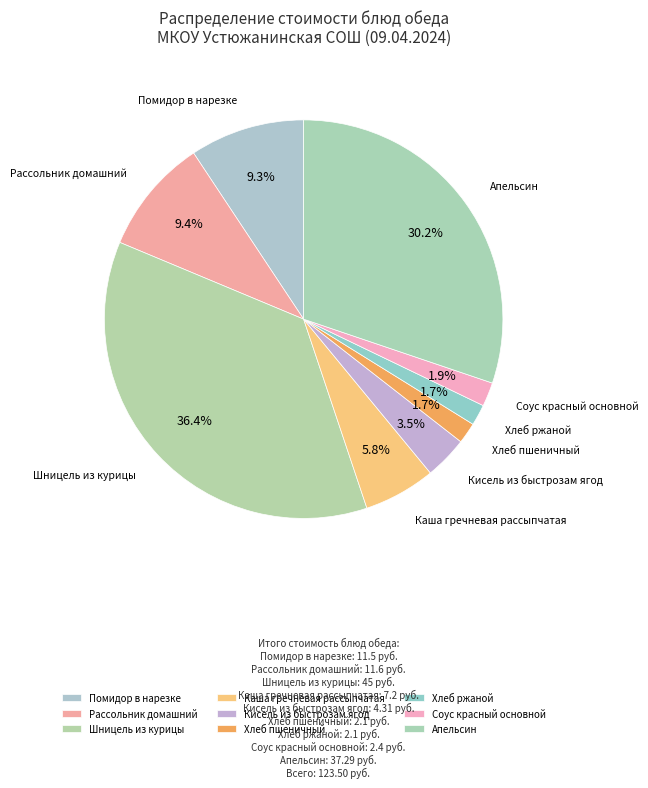

What portion of the pie excludes Кисель из быстрозам ягод?

96.5%